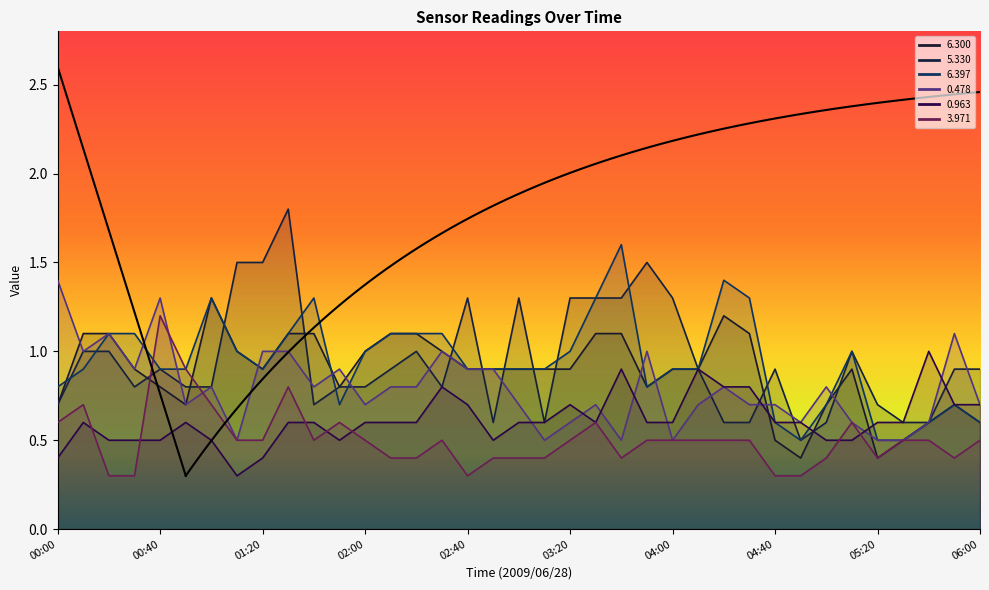

What position from the right is 03:00?

19